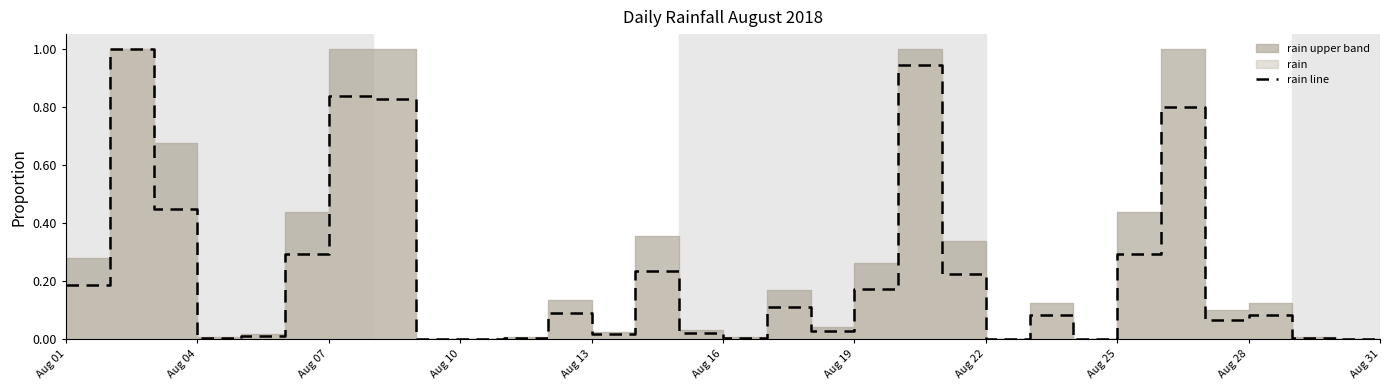

True or false: the data shows 0.0 at Aug 13.

False